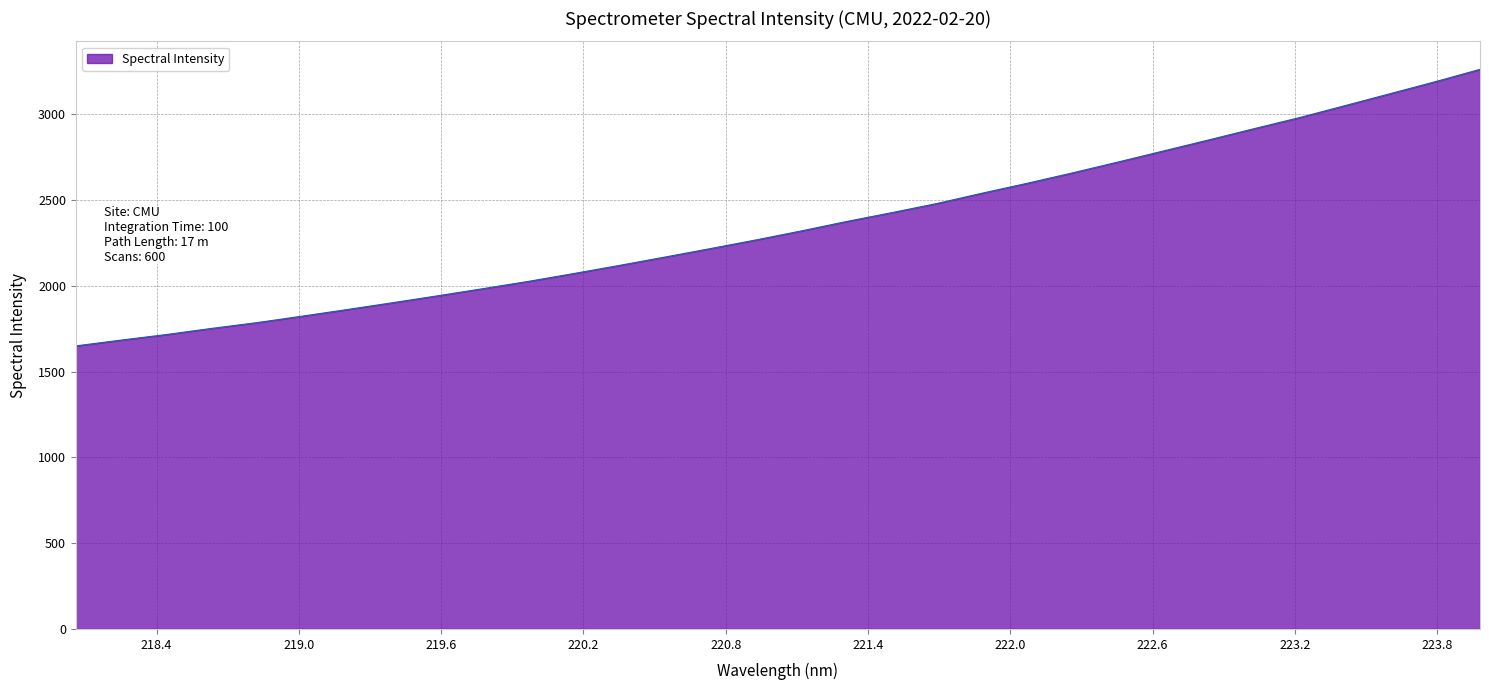

What is the greatest value displayed?

3262.2